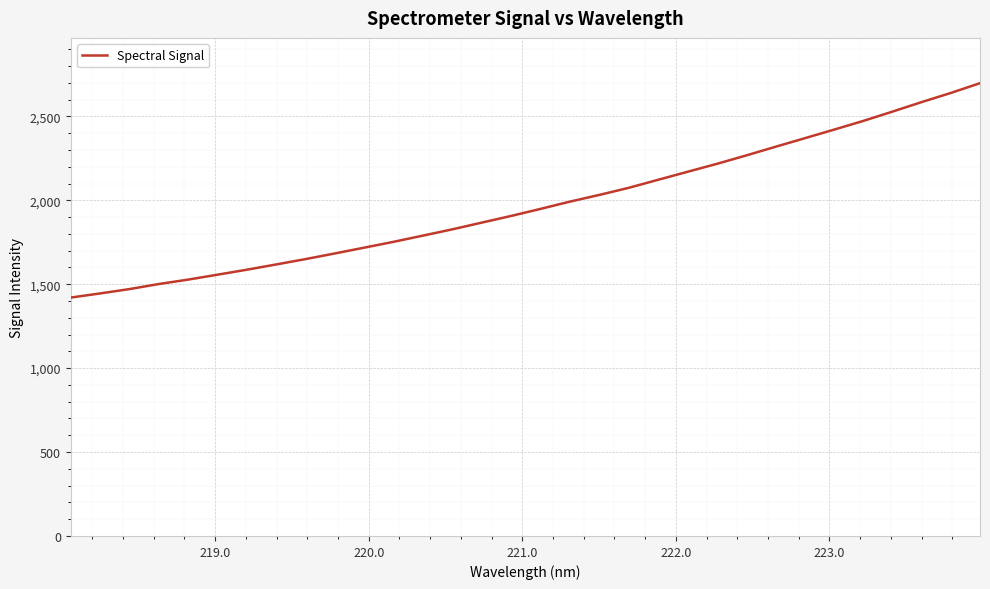

What is the difference between the maximum and minimum values?

1277.4